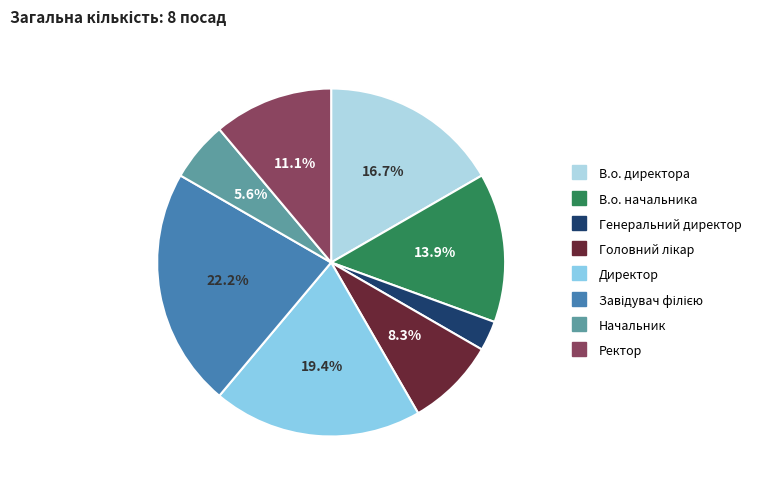

Is it true that Головний лікар is 3% of the pie?

False